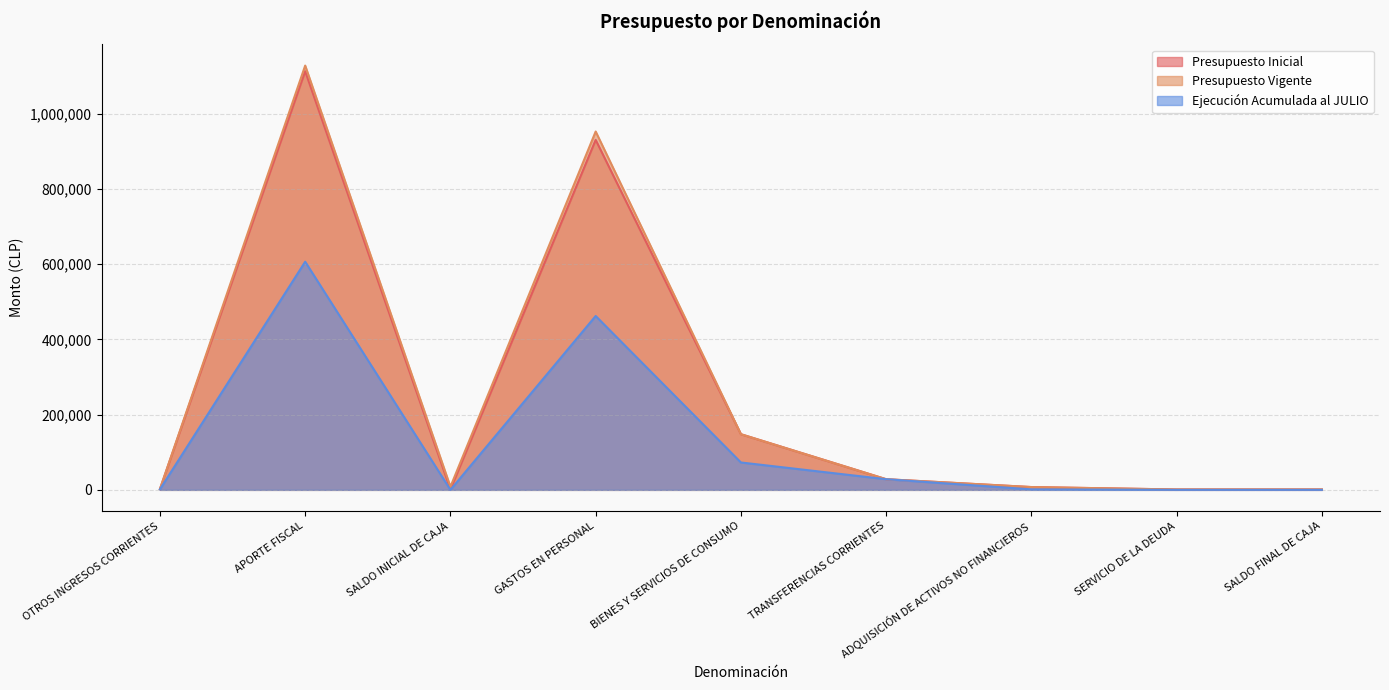

The value of Ejecución Acumulada al JULIO at SALDO FINAL DE CAJA is 0. True or false?

True